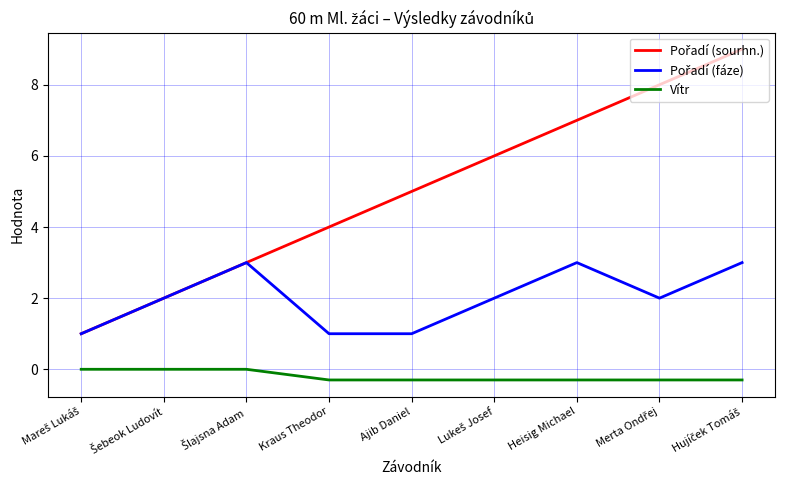

What position from the right is Heisig Michael?

3